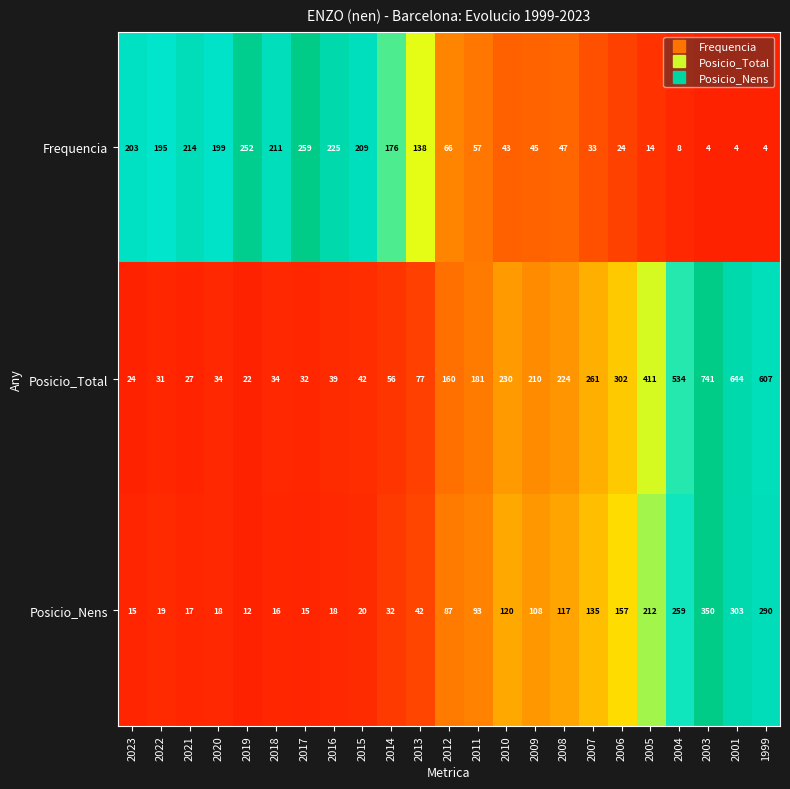

What is the lowest value of the Posicio_Nens series?

12